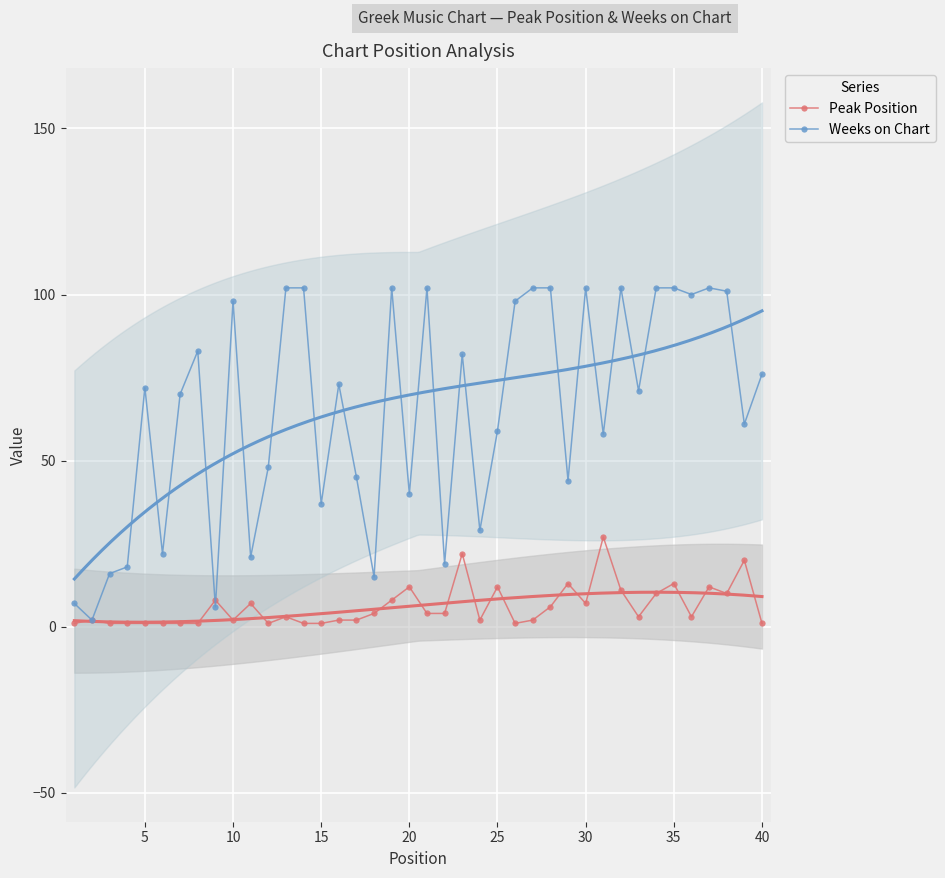

What is the value of the Peak Position point at the 5th from the left?

1